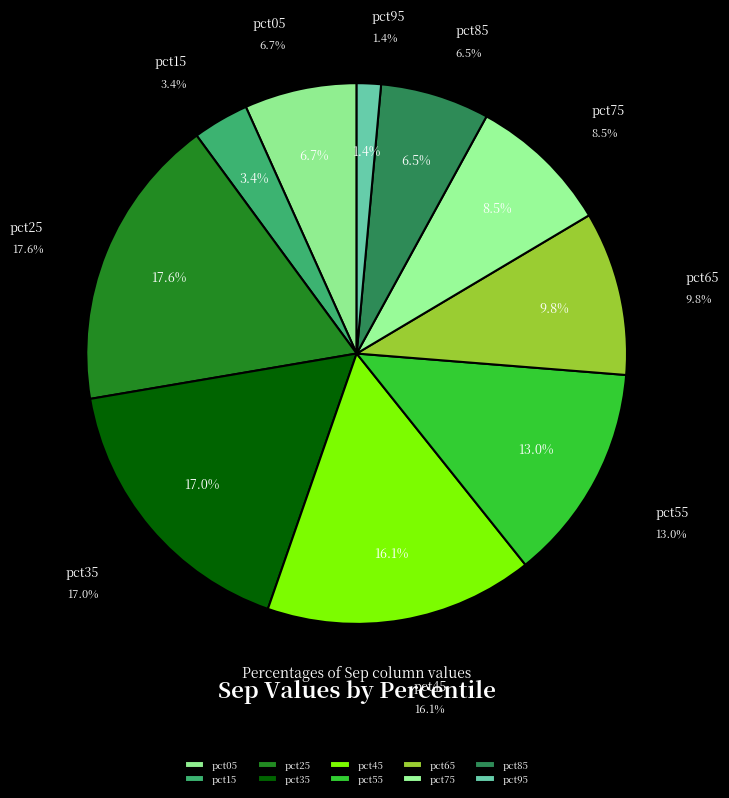

What is the smallest slice in the pie chart?

pct95